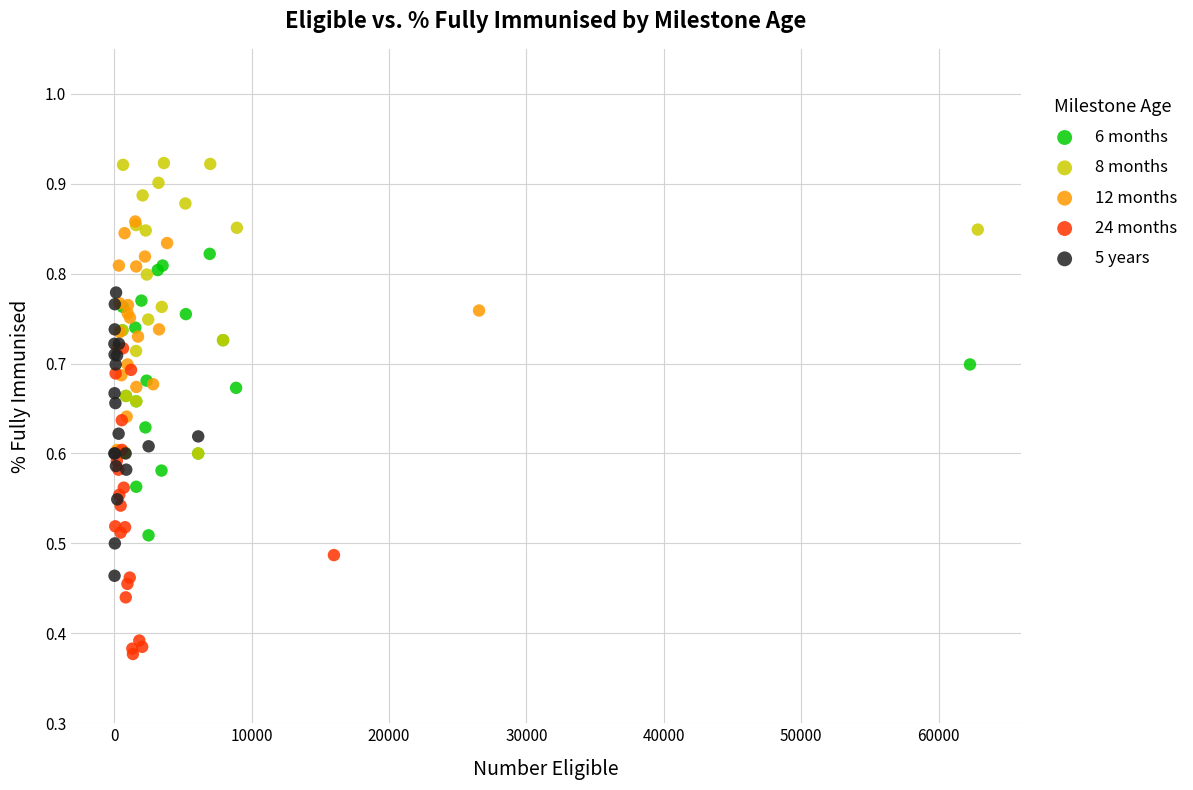

Which series reaches the minimum Y coordinate?

24 months